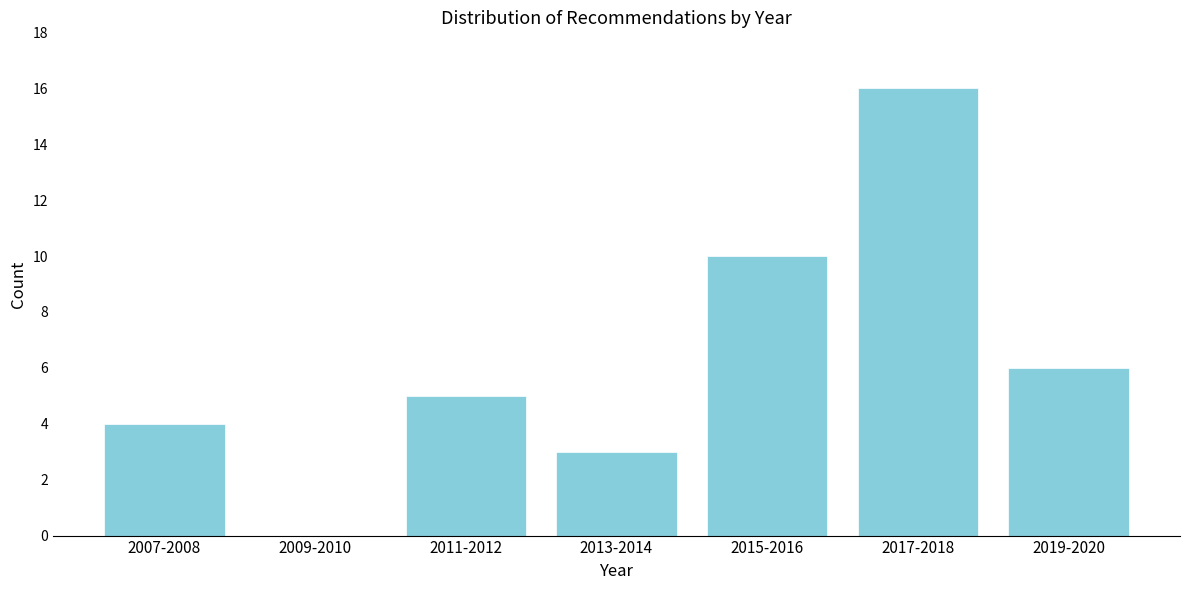

Reading left to right, what are all the values shown in this chart?

2007-2008=4	2009-2010=0	2011-2012=5	2013-2014=3	2015-2016=10	2017-2018=16	2019-2020=6